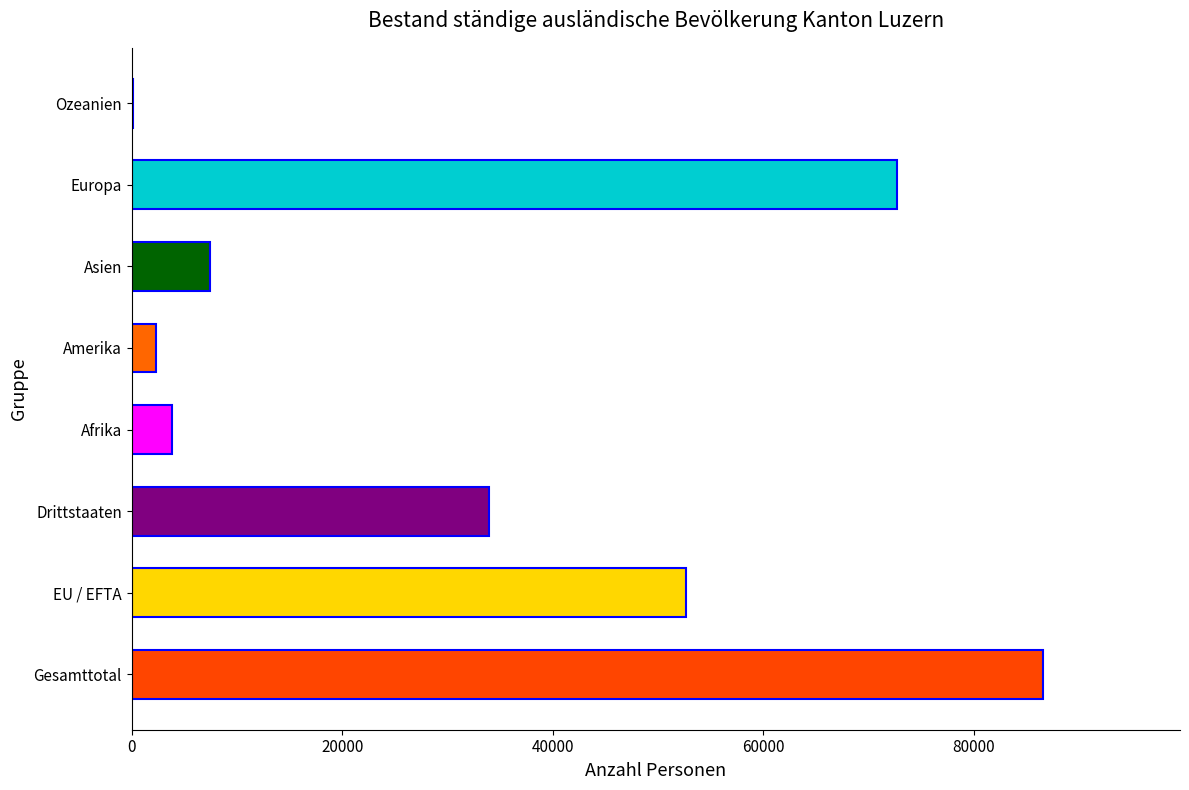

True or false: the data shows 2349 at Amerika.

True